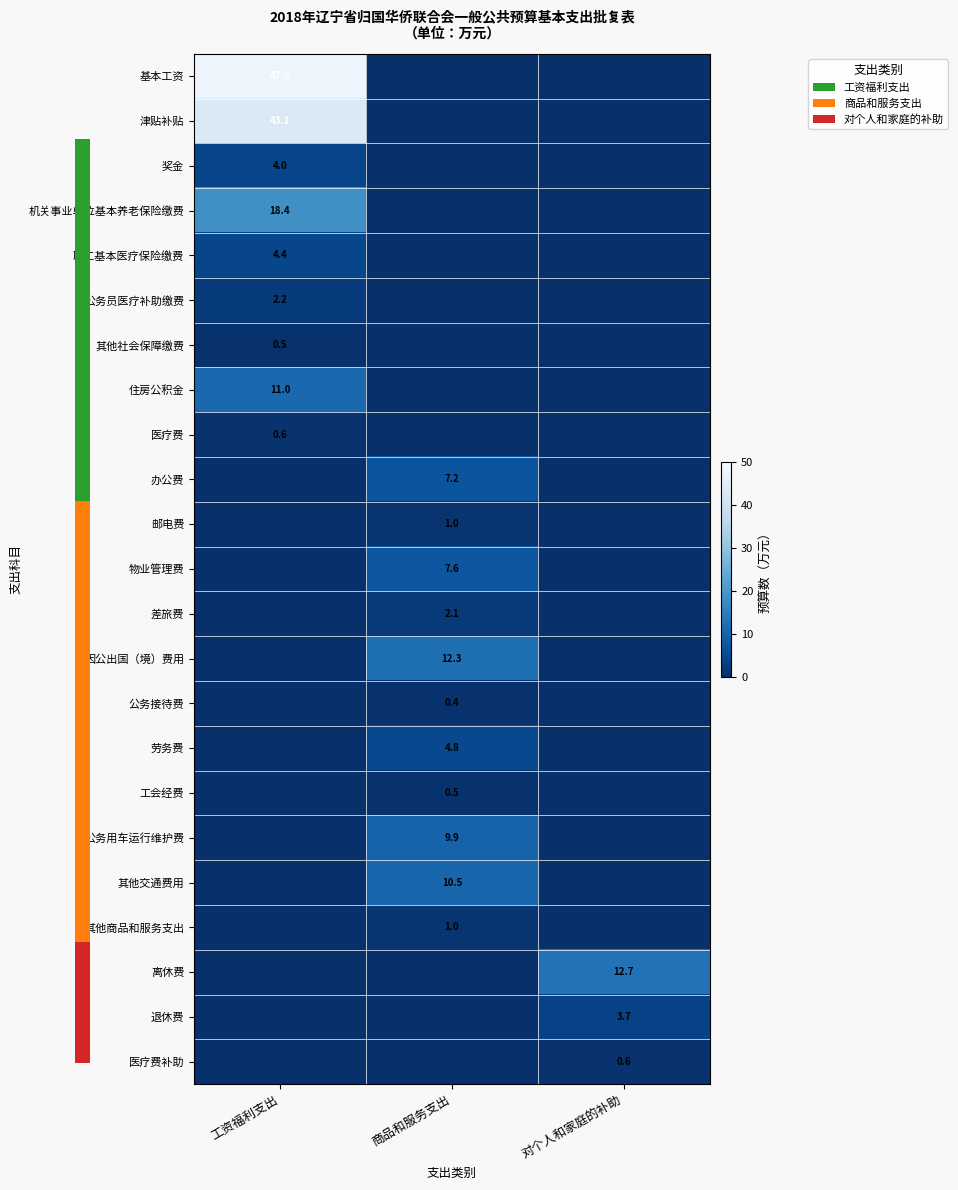

How many positive values does the 职工基本医疗保险缴费 series have?

1